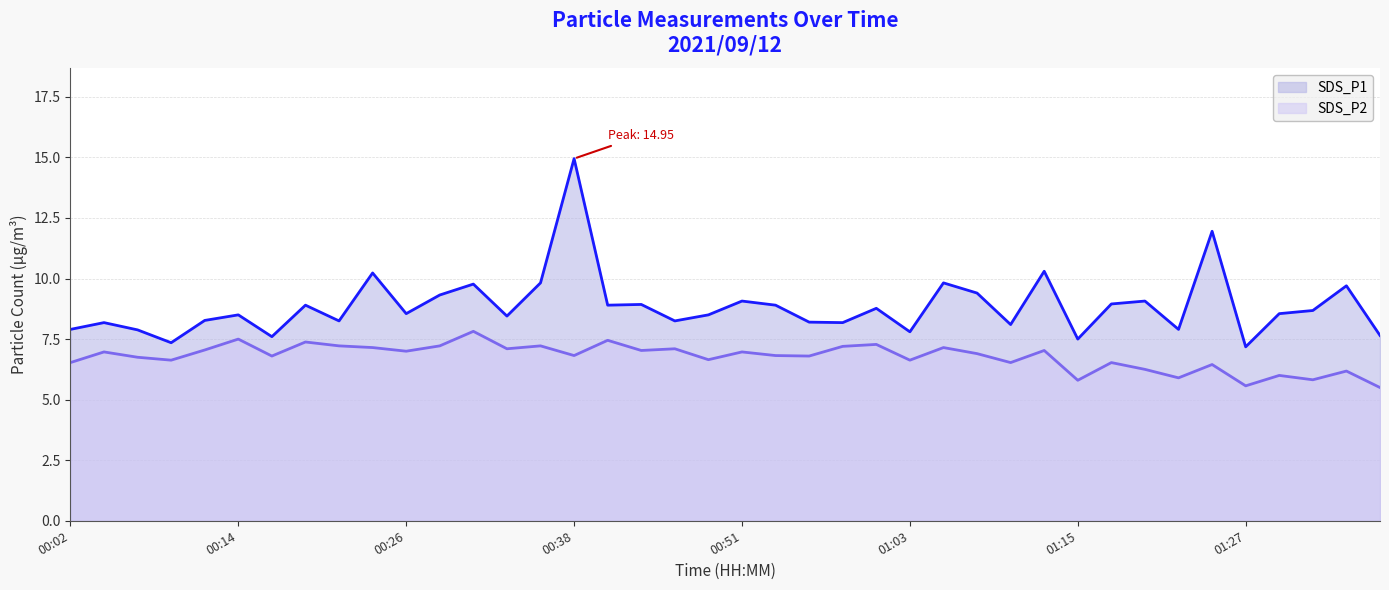

Does the chart display data point markers on the line(s)?

No